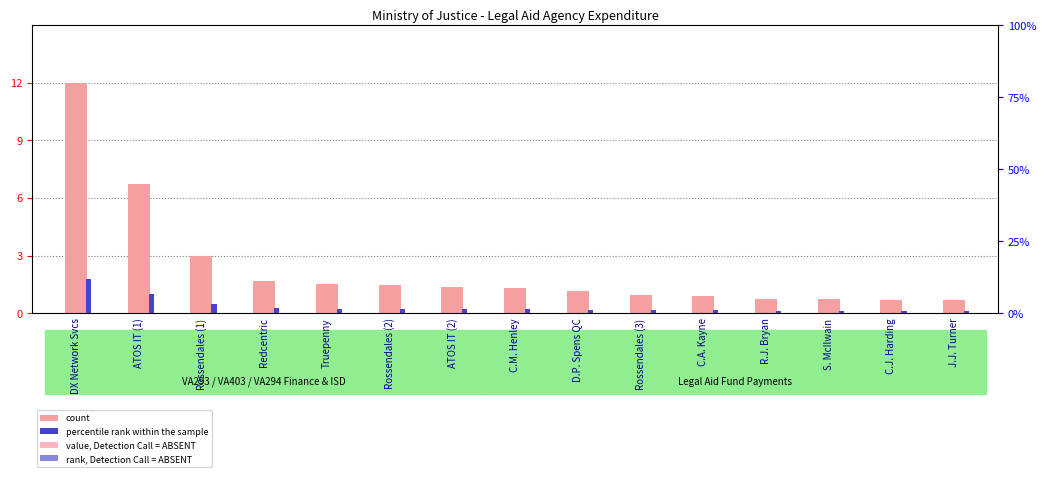

What is the sum of the percentile rank within the sample values at ATOS IT (2) and S. McIlwain?

0.3